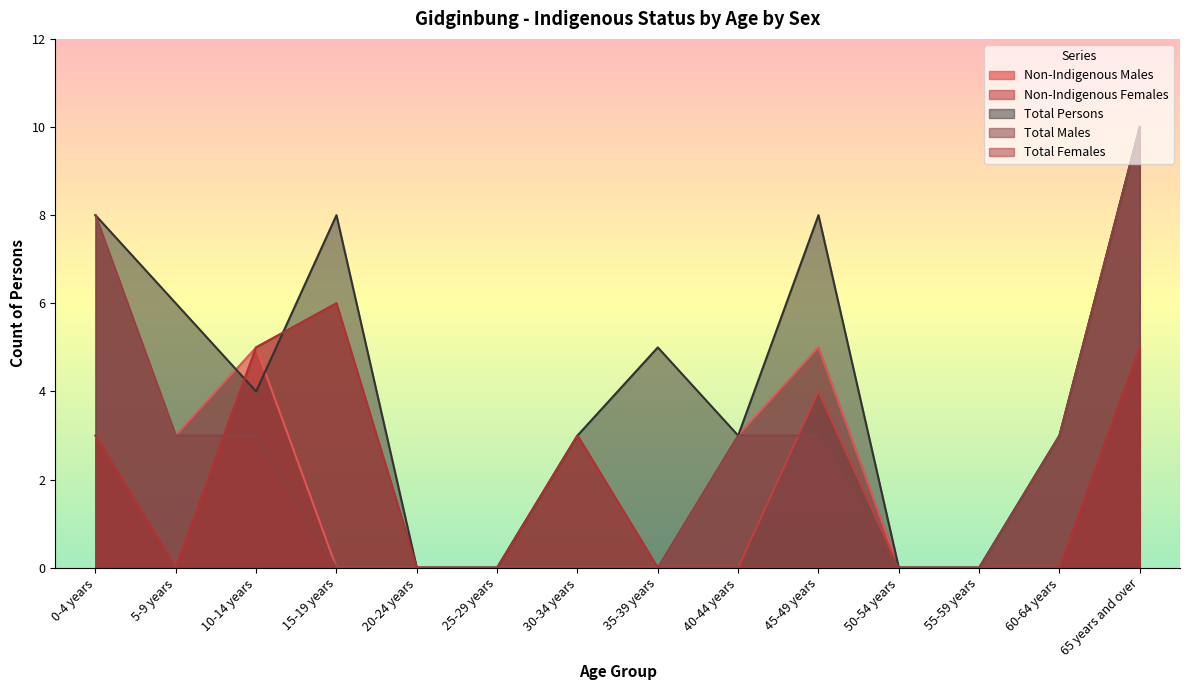

Which series has the widest spread of values?

Non-Indigenous Males